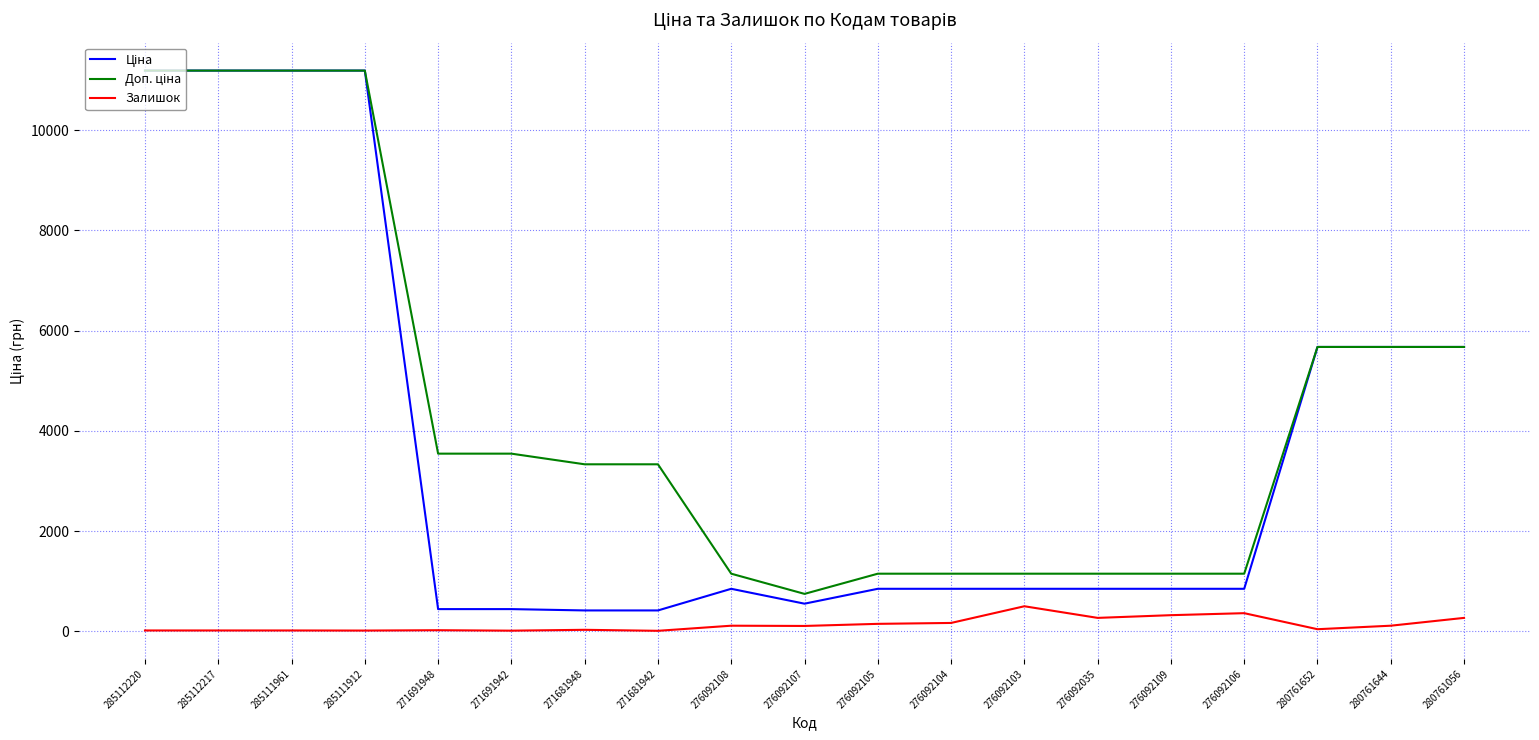

What is the maximum value shown in the chart?

11188.2